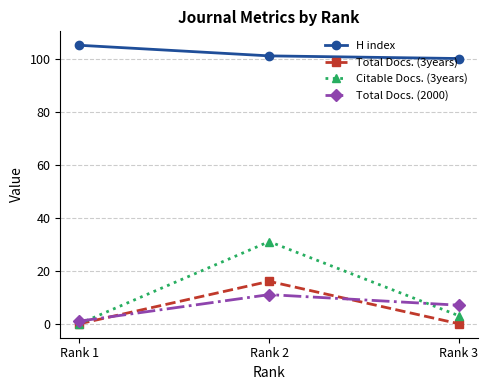

How many lines are shown in the chart?

4